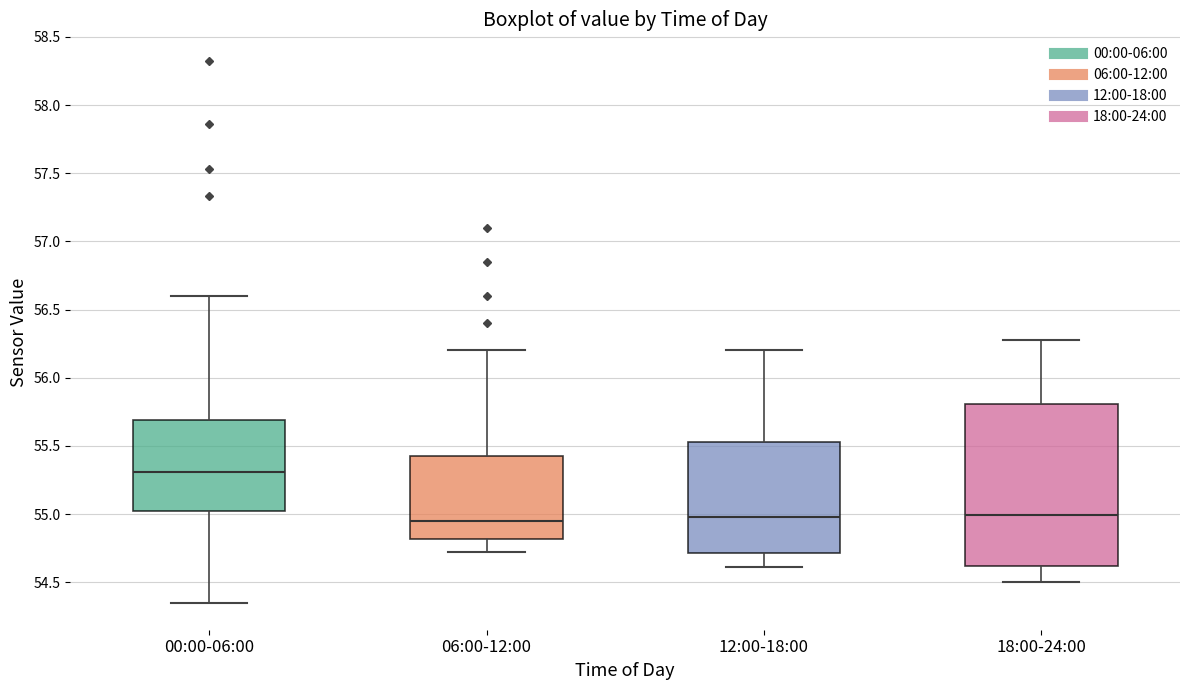

Comparing the boxes themselves (not the whiskers), which one is the tallest?

18:00-24:00